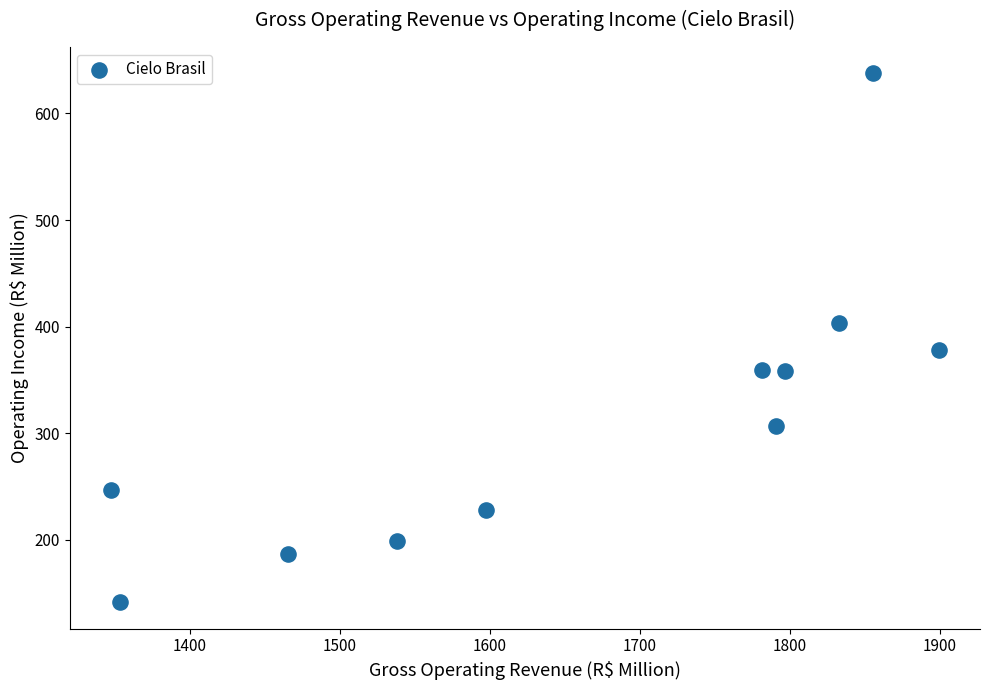

What is the range of X values (max minus min)?

551.7